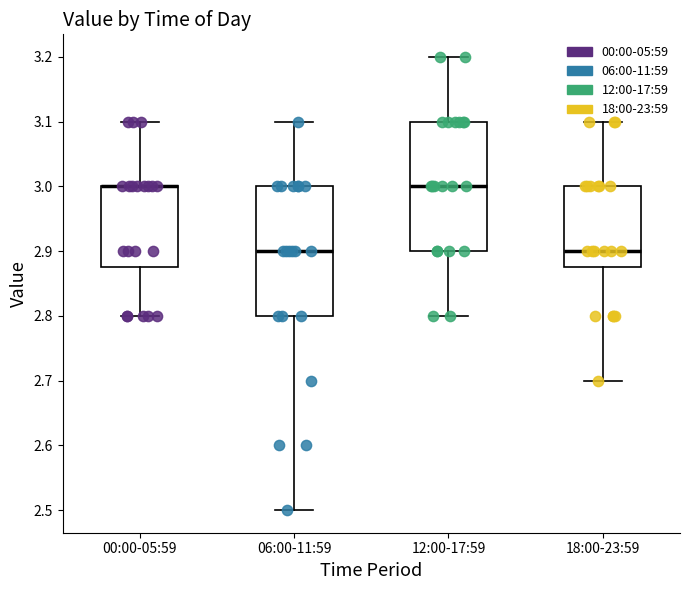

Reading left to right, transcribe this box plot: for each box, give where its median line is, the range the box spans, and where its two whiskers end, as read against the y-axis. The values are not printed on the chart, so give them approximately, as read against the axis.

00:00-05:59: median 3.00 (drawn on the box's upper edge), box 2.88 to 3.00, whiskers 2.80 to 3.10
06:00-11:59: median 2.90, box 2.80 to 3.00, whiskers 2.50 to 3.10
12:00-17:59: median 3.00, box 2.90 to 3.10, whiskers 2.80 to 3.20
18:00-23:59: median 2.90, box 2.88 to 3.00, whiskers 2.70 to 3.10